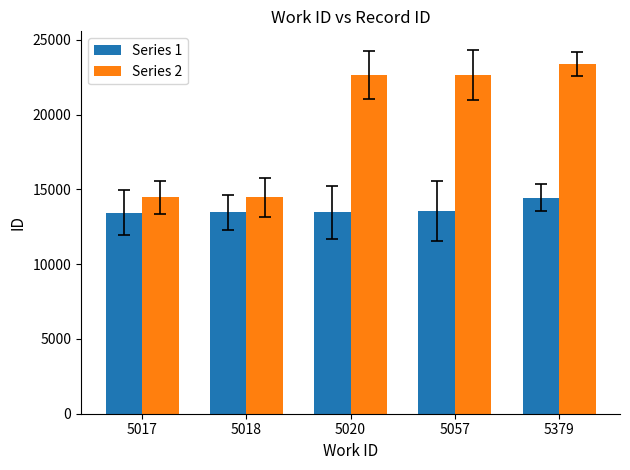

At how many categories does at least one series exceed 20195?

3